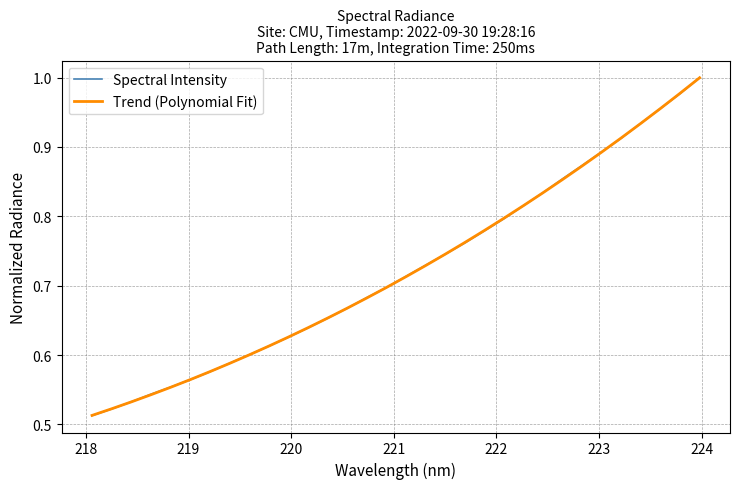

Which series has the widest spread of values?

Spectral Intensity